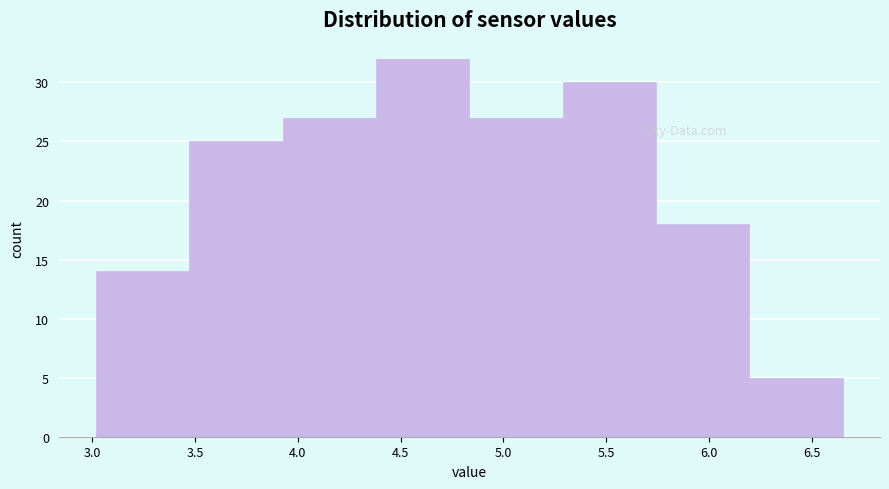

Reading left to right, transcribe this chart: for each bar, give the range it covers on the x-axis and its height. Neither the bar edges nor the heights are printed on the chart, so give them approximately, as read against the axes.

3.00 to 3.45: 14
3.45 to 3.95: 25
3.95 to 4.40: 27
4.40 to 4.85: 32
4.85 to 5.30: 27
5.30 to 5.75: 30
5.75 to 6.20: 18
6.20 to 6.65: 5